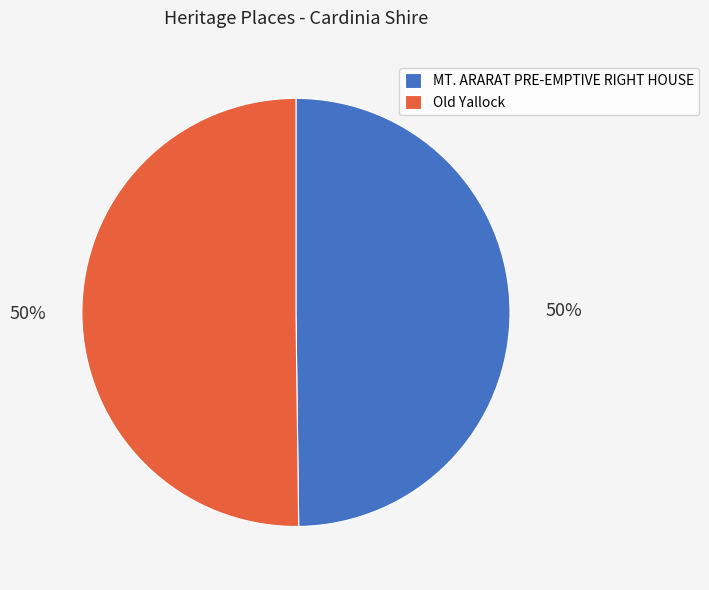

To the nearest percent, what is the average slice percentage?

50%